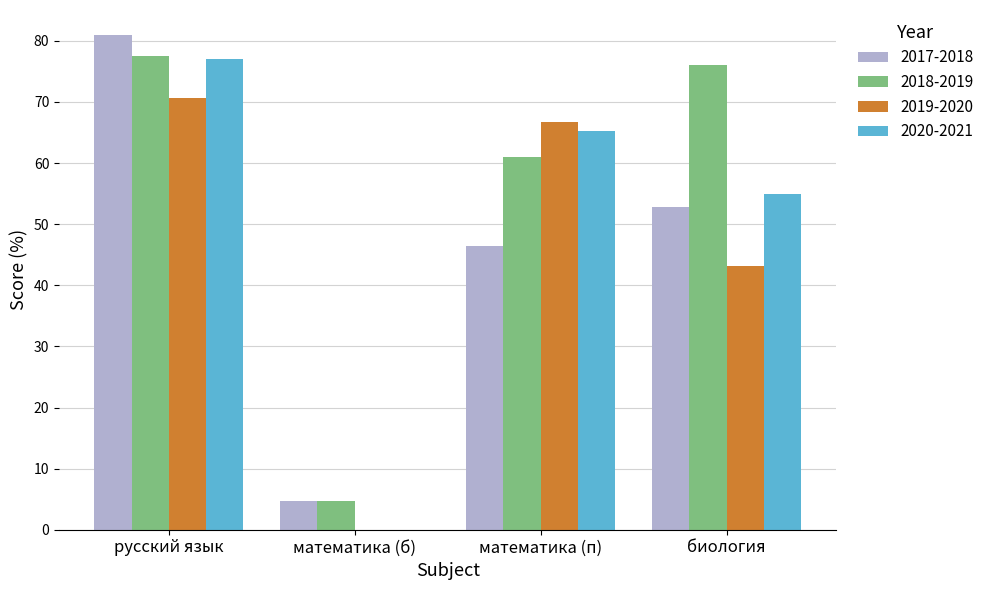

How many values in the 2017-2018 series exceed 52?

2